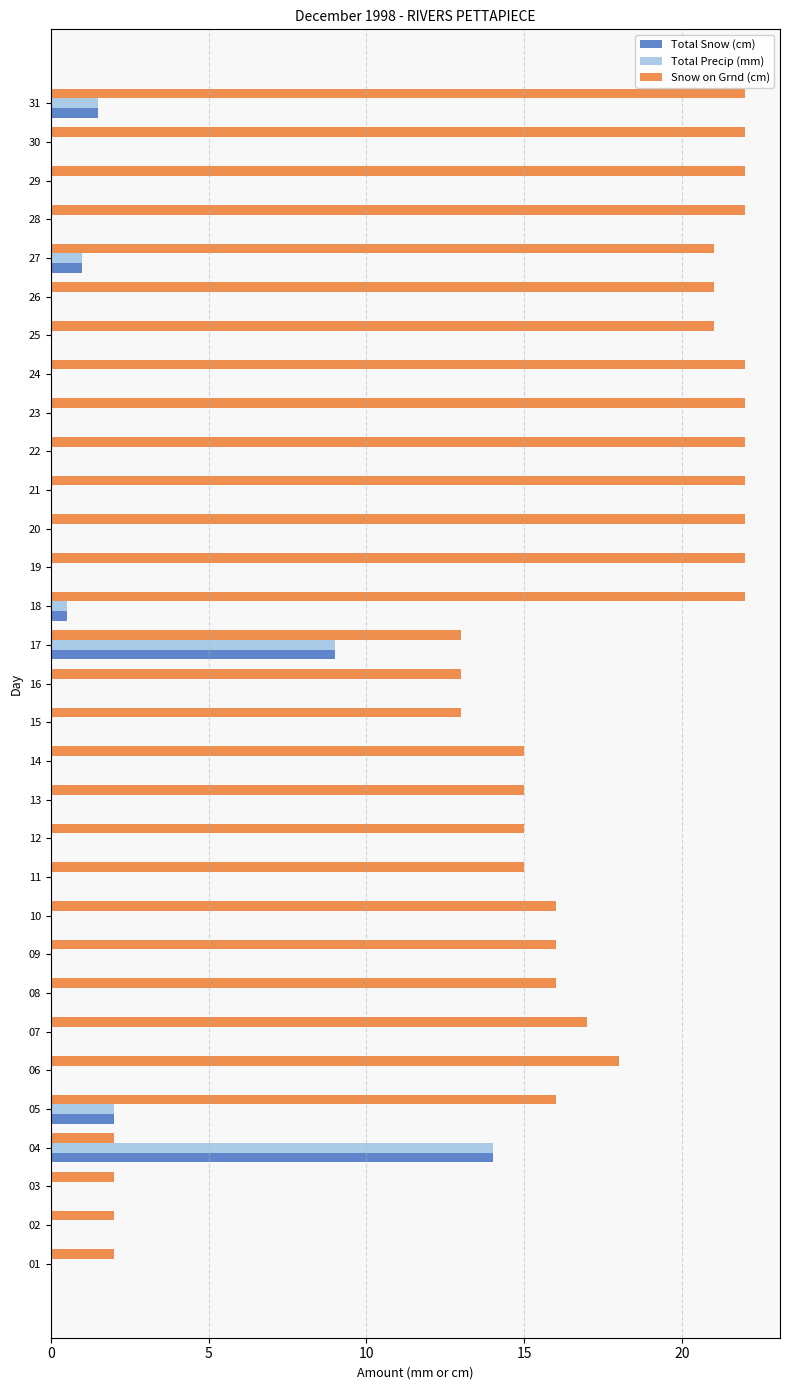

At which label is Total Snow (cm) closest to 7?

17